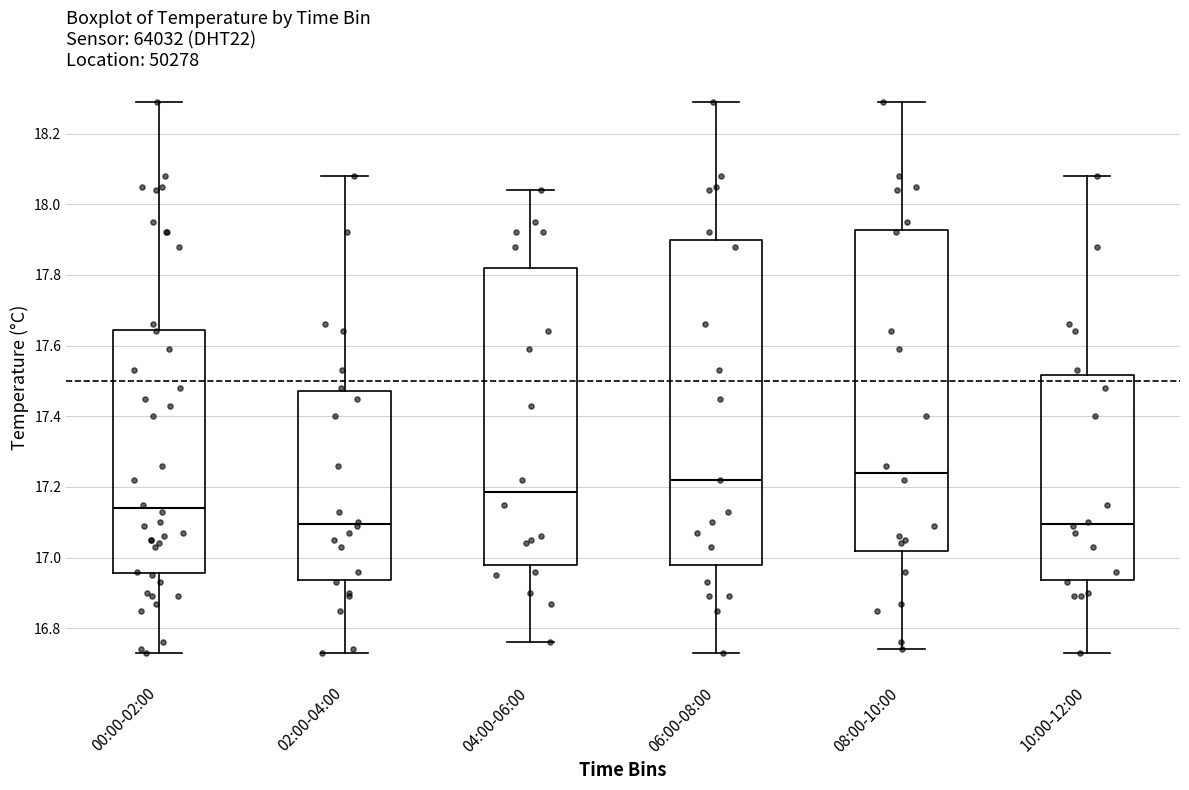

Where does the median line of the box for 04:00-06:00 sit on the y-axis? The values are not printed on the chart, so give them approximately, as read against the axis.

17.18